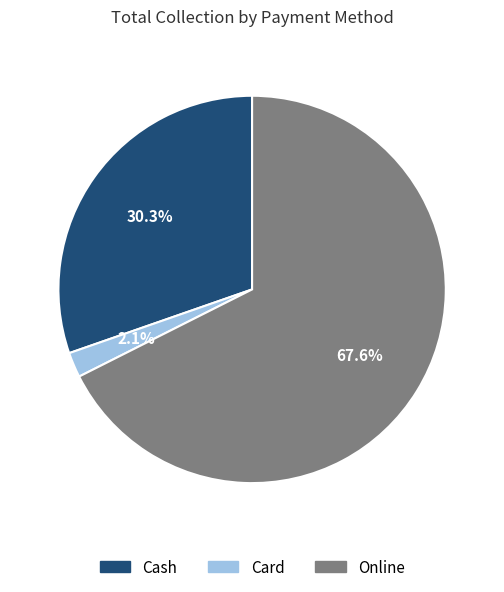

Which category has the smallest portion of the pie?

Card